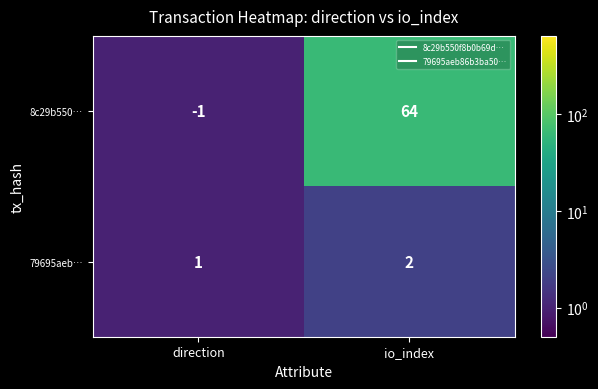

Rank the categories by 79695aeb… value from highest to lowest.

io_index, direction